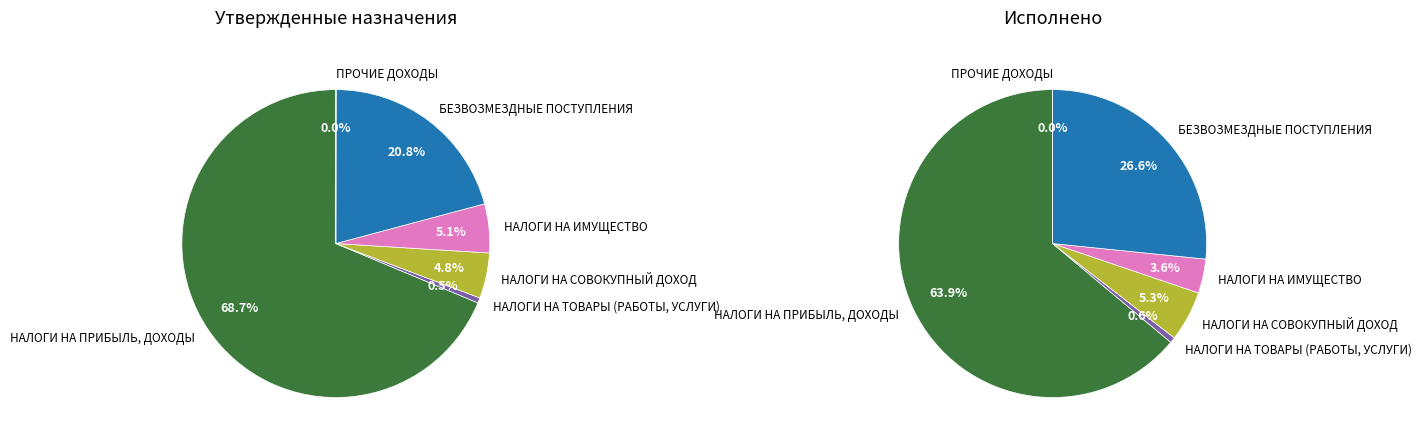

To the nearest percent, what portion does НАЛОГИ НА ИМУЩЕСТВО represent?

5%